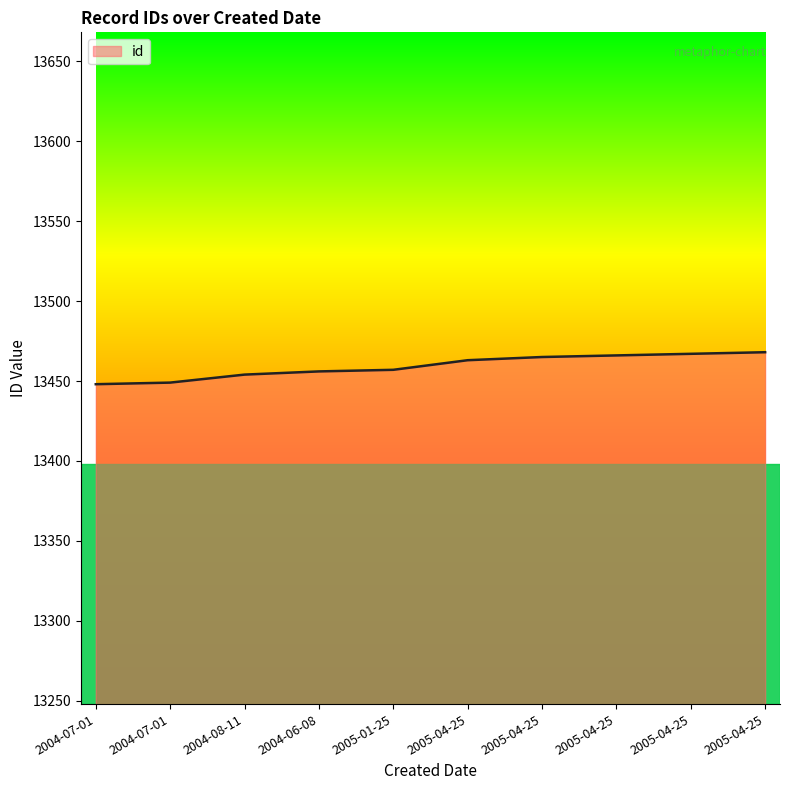

How many lines are shown in the chart?

1